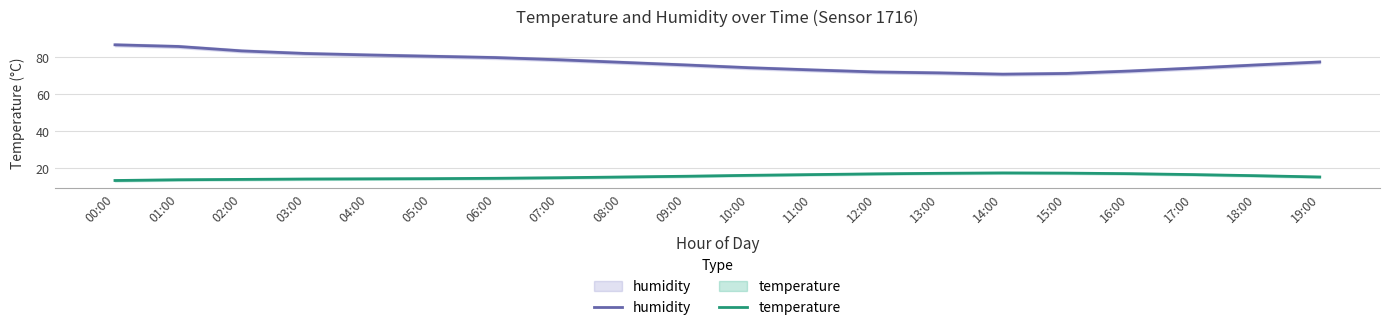

Rank the series by their average value, from lowest to highest.

temperature, humidity